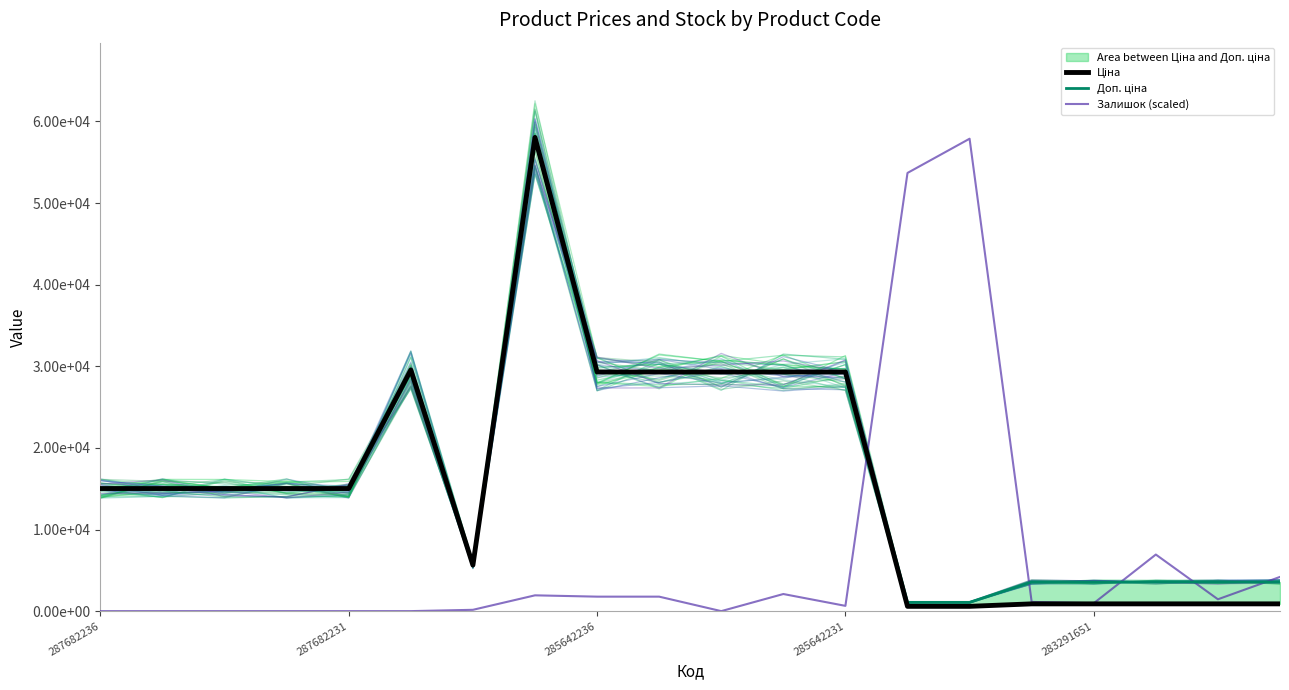

What are all the series names shown in the legend?

Ціна, Доп. ціна, Залишок (scaled)